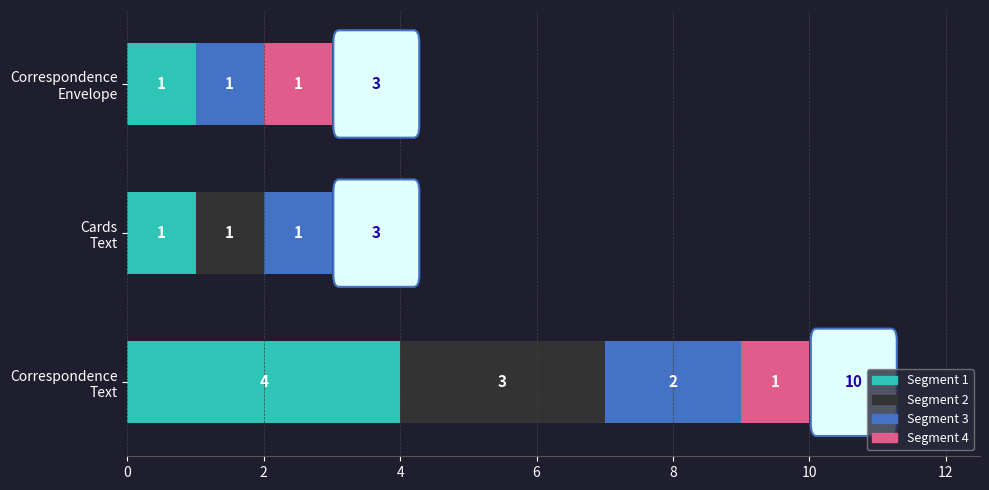

What is the highest value of the Segment 1 series?

4